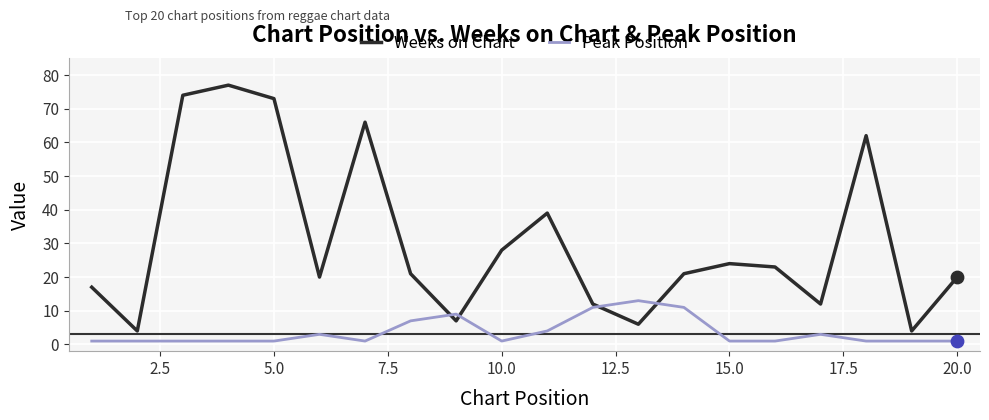

Which series has the largest total across all categories?

Weeks on Chart